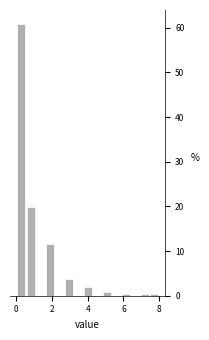

Read against the x-axis, roughly where is the centre of the tallest bar?

0.2